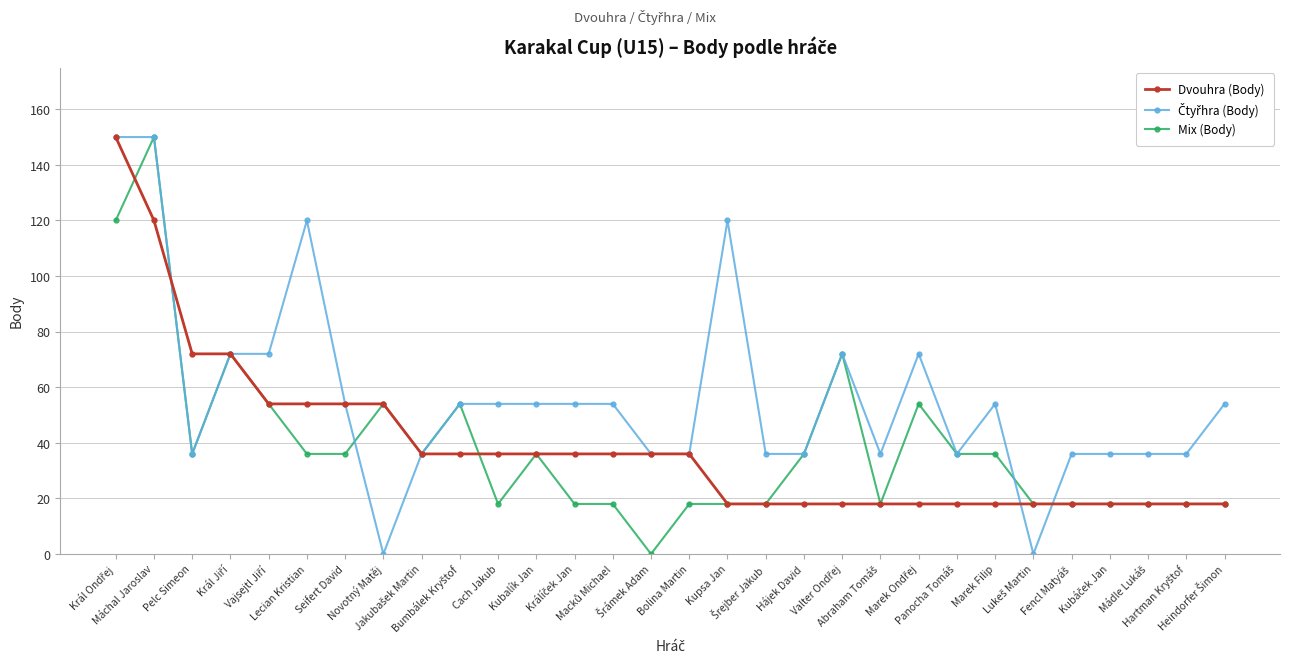

What is the difference between the highest and lowest values at Lecian Kristian?

84